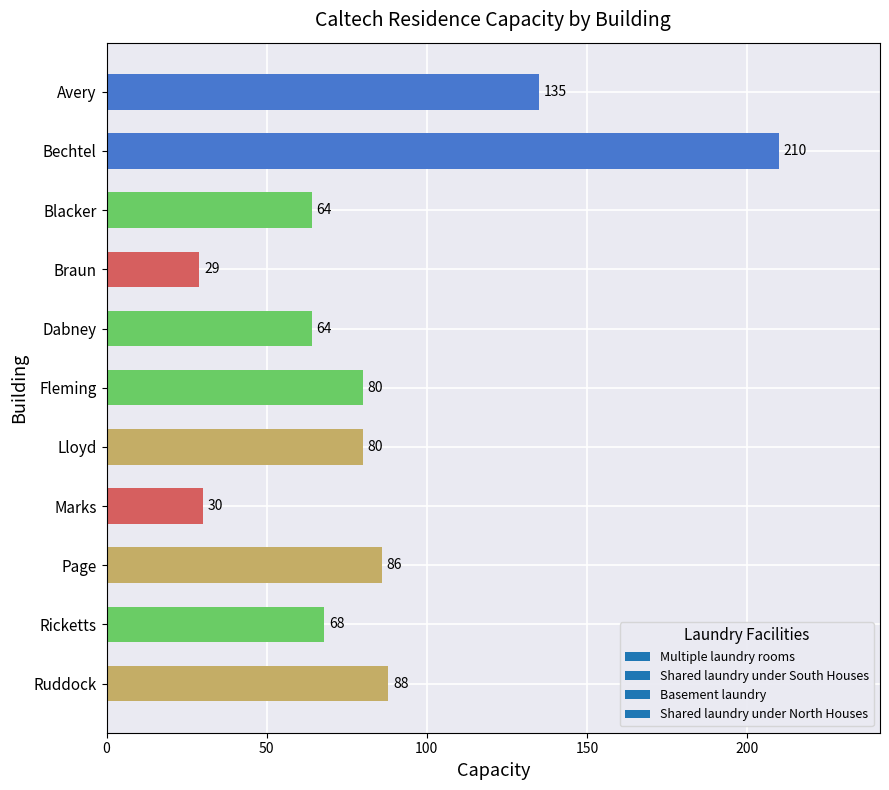

What position from the top is Marks?

8